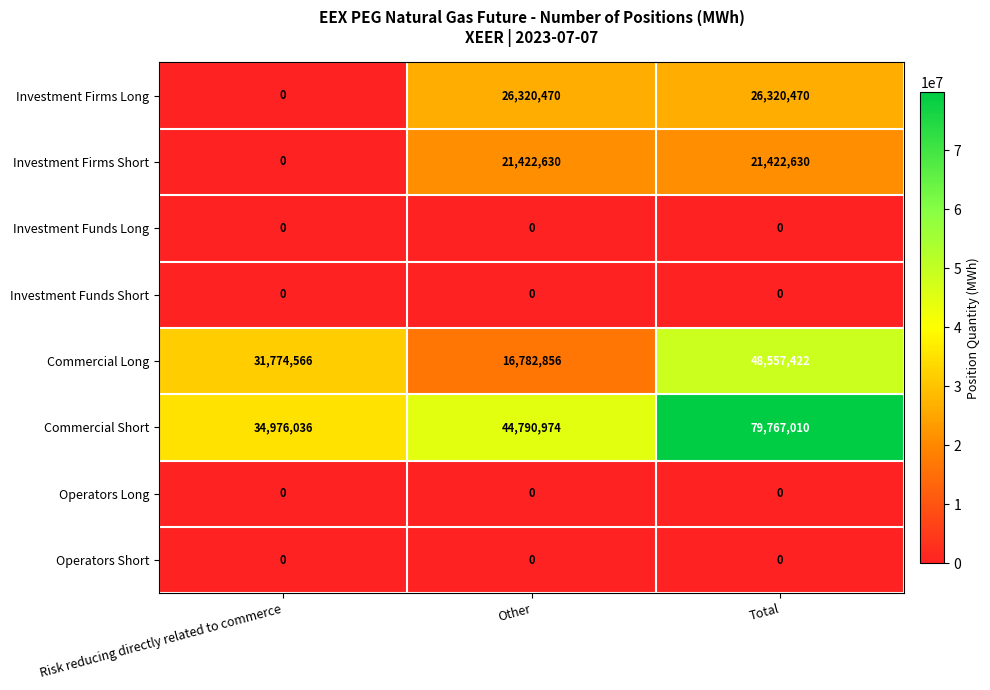

What is the sum of the Commercial Short values at Other and Risk reducing directly related to commerce?

79767010